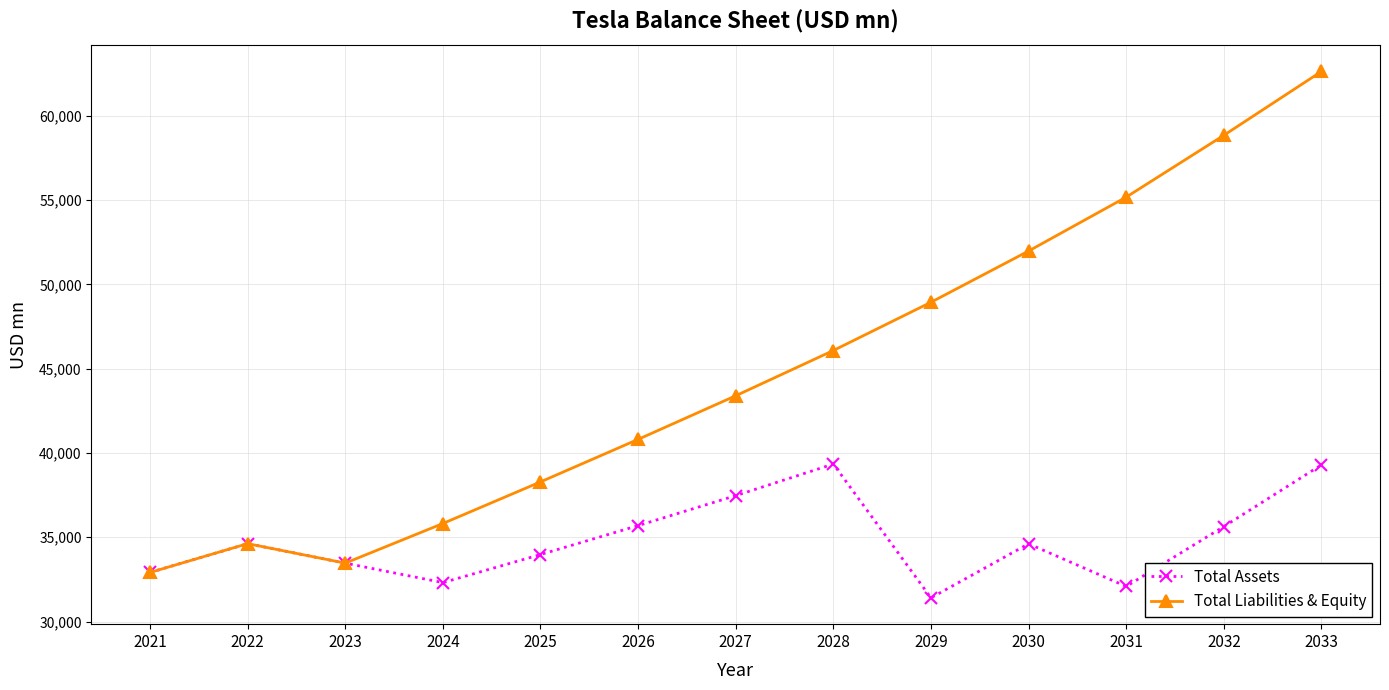

How many categories are shown in the chart?

13